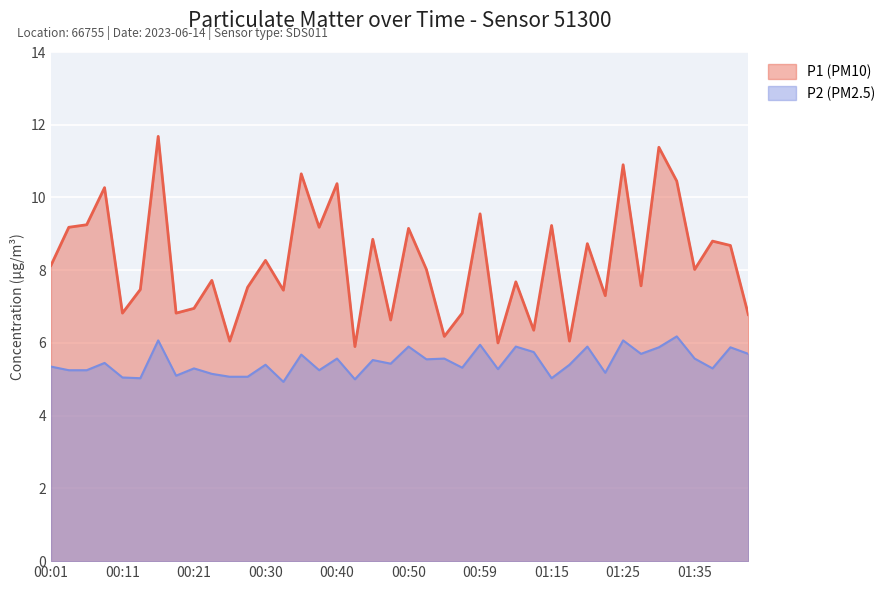

Which series has the largest range (max minus min)?

P1 (PM10)